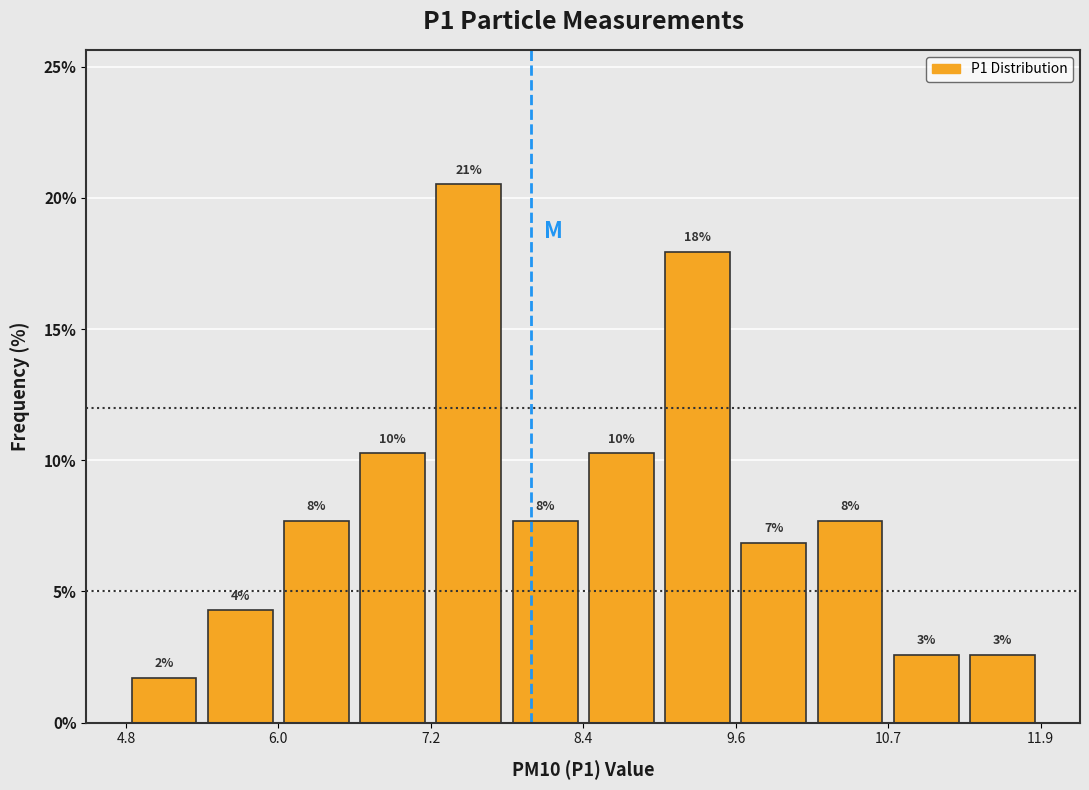

Read against the x-axis, roughly where is the centre of the tallest bar?

7.4